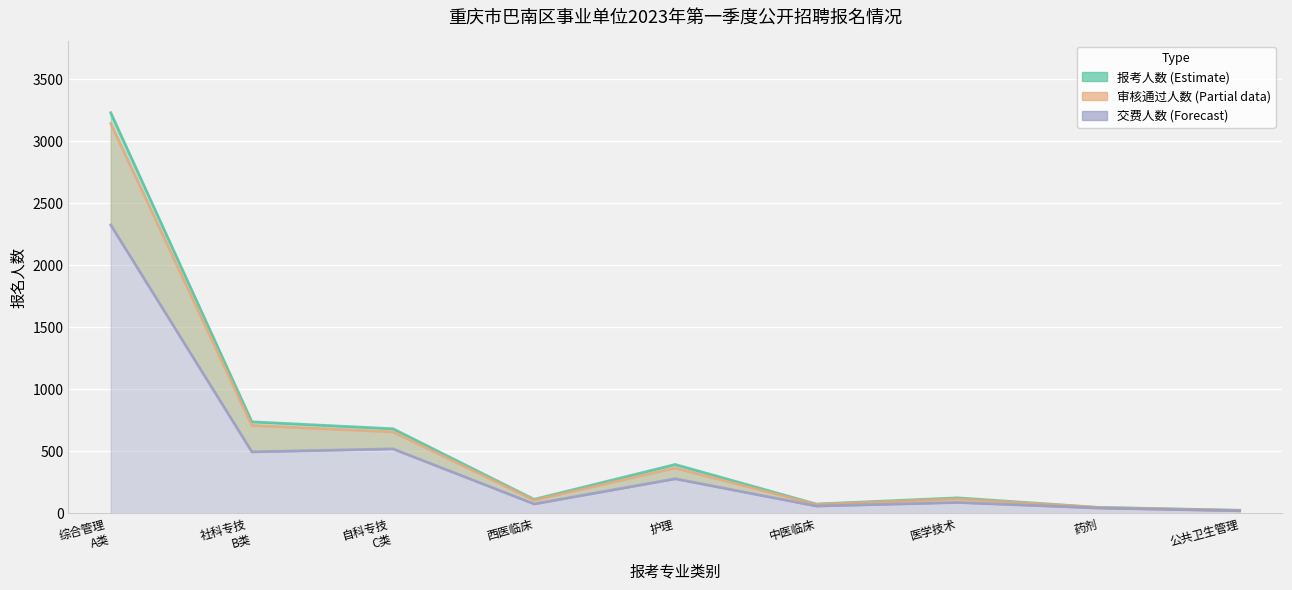

Which series has the largest total across all categories?

报考人数 (Estimate)